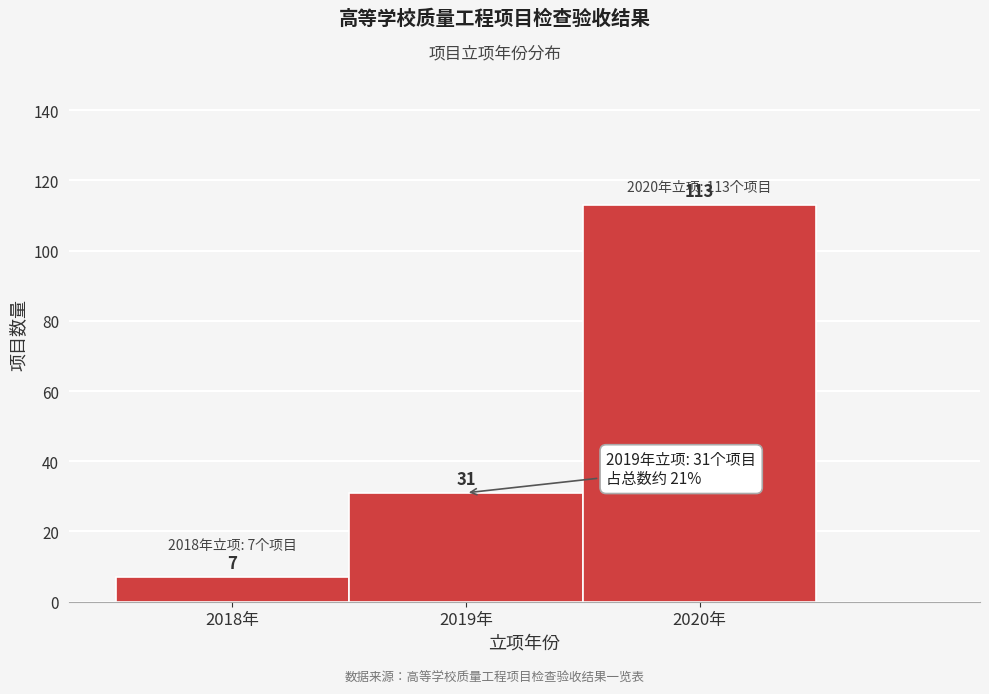

How tall is the bar that spans 2019.5 to 2020.5 on the x-axis?

113